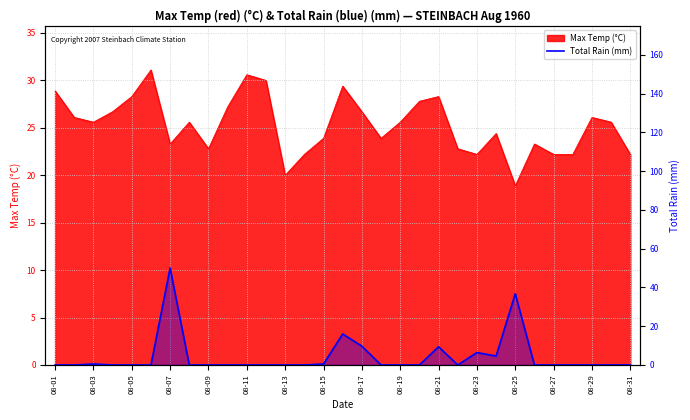

True or false: there are more than 1 points higher than both neighbors.

True